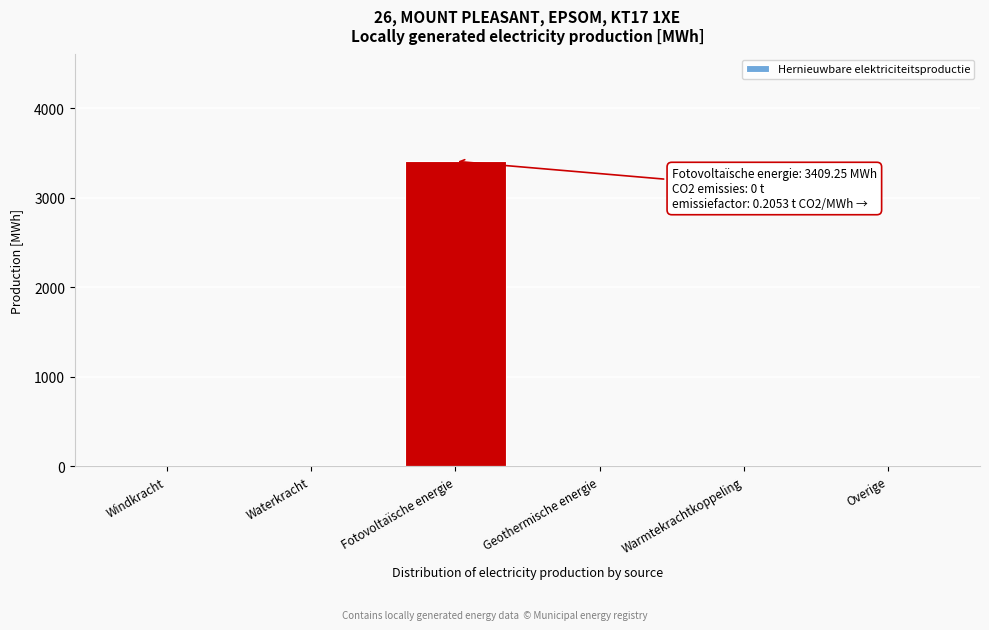

Reading right to left, transcribe all the data shown in this chart.

Overige=0.0	Warmtekrachtkoppeling=0.0	Geothermische energie=0.0	Fotovoltaïsche energie=3409.3	Waterkracht=0.0	Windkracht=0.0